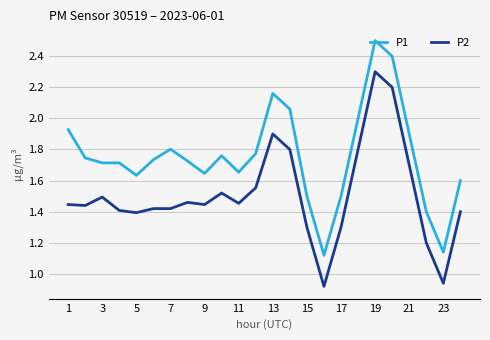

Rank the series by their maximum value, from lowest to highest.

P2, P1